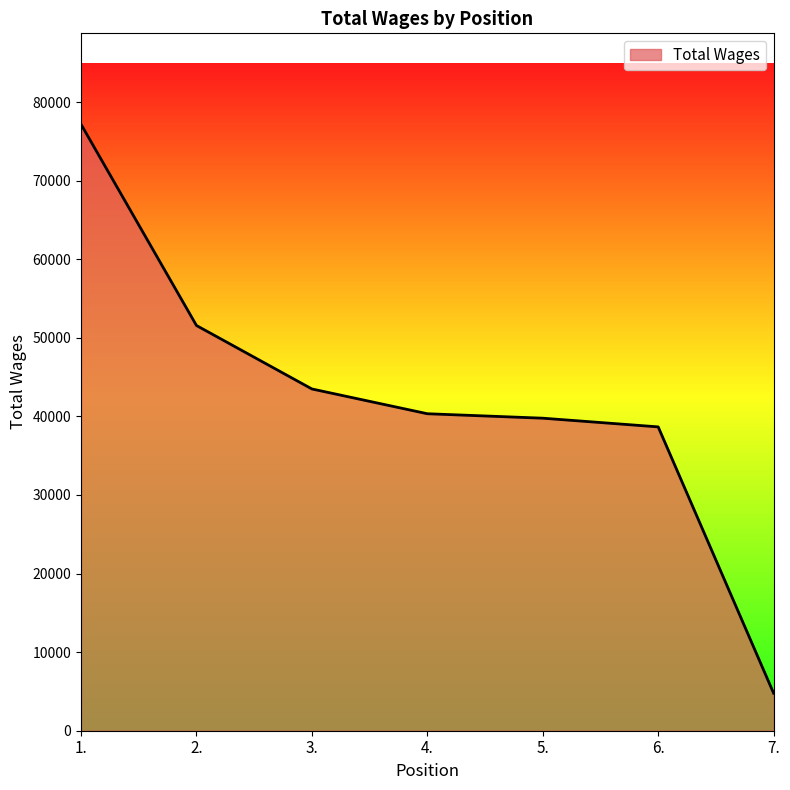

How many categories are shown in the chart?

7